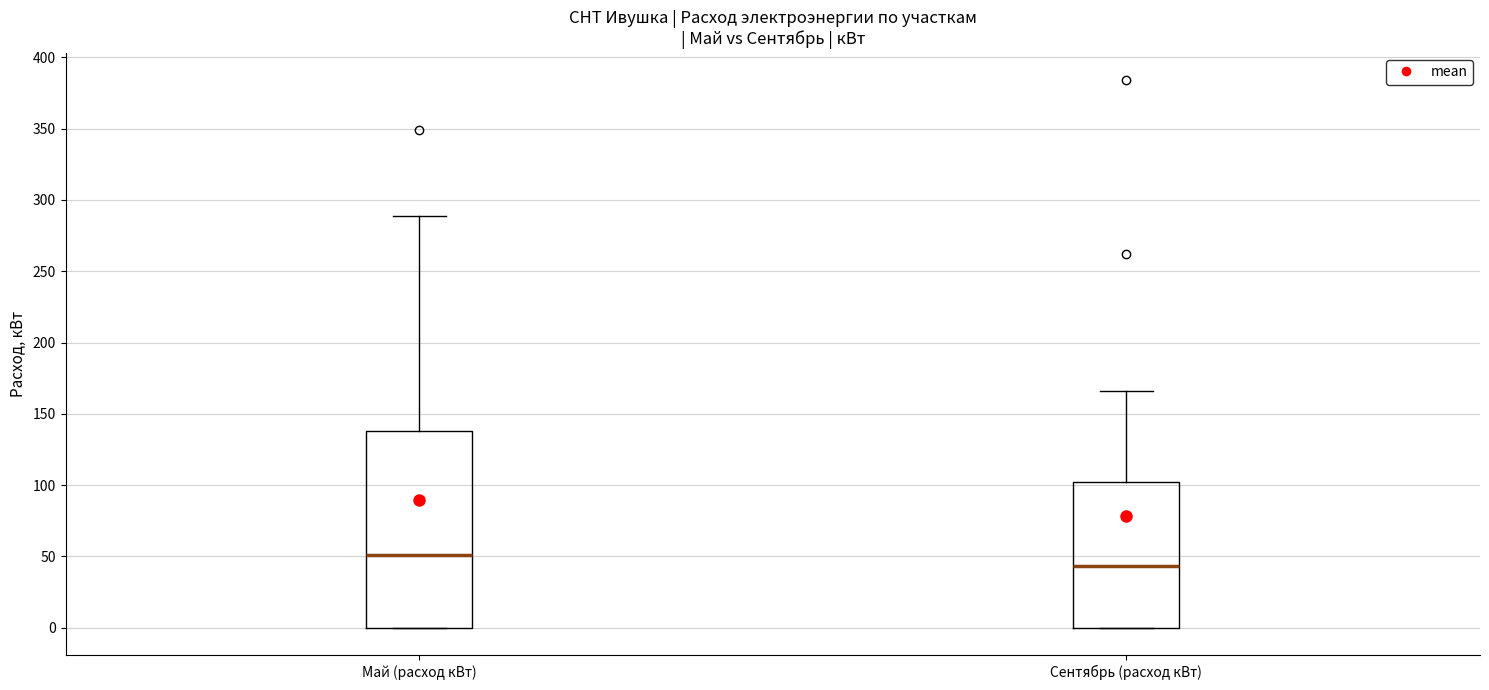

Where does the upper whisker of the box for Сентябрь (расход кВт) end on the y-axis? The values are not printed on the chart, so give them approximately, as read against the axis.

165